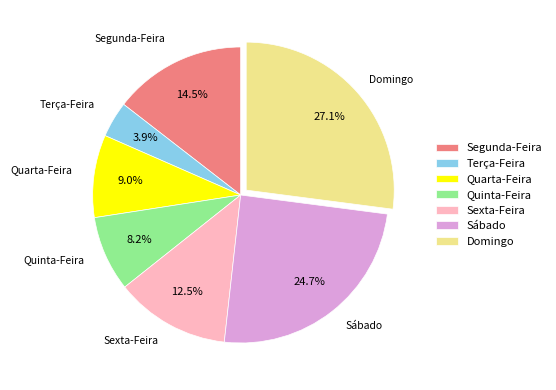

Count the number of slices in the pie.

7